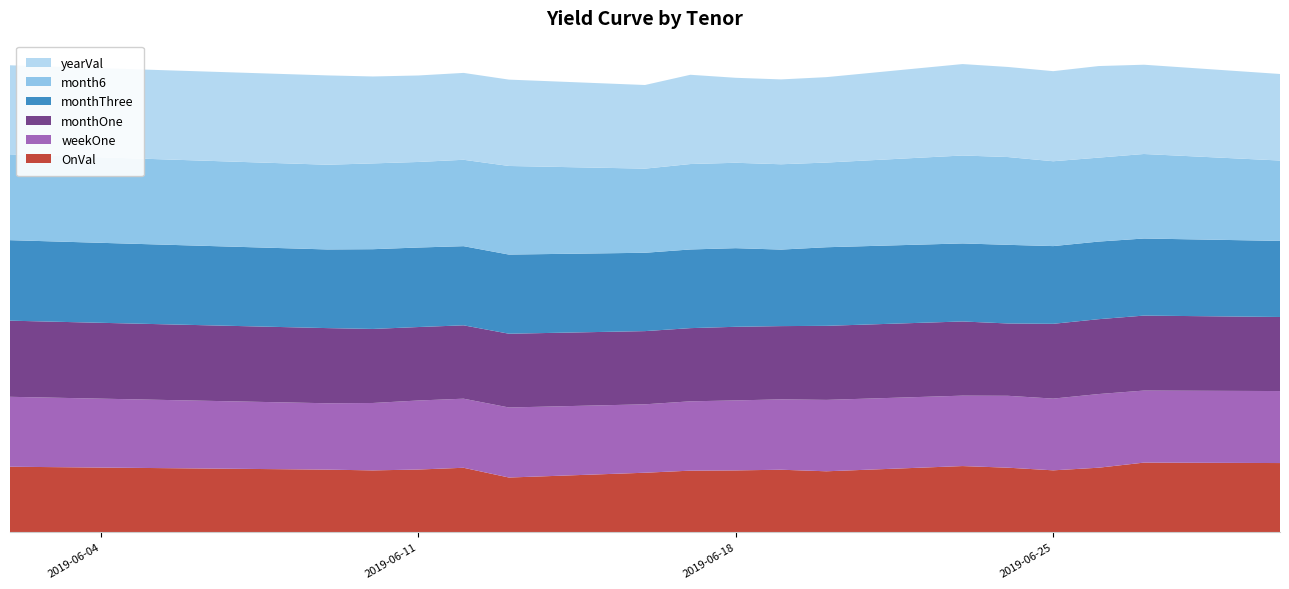

Reading left to right, what are all the values shown in this chart?

OnVal: 2.2	2.1	2.1	2.1	2.2	1.8	2.0	2.1	2.1	2.1	2.1	2.2	2.2	2.1	2.2	2.4	2.3
weekOne: 2.4	2.2	2.3	2.3	2.3	2.4	2.3	2.4	2.4	2.4	2.4	2.4	2.4	2.4	2.5	2.4	2.4
monthOne: 2.6	2.5	2.5	2.5	2.5	2.5	2.5	2.5	2.5	2.5	2.5	2.5	2.5	2.5	2.5	2.5	2.5
monthThree: 2.7	2.7	2.7	2.7	2.7	2.7	2.7	2.7	2.7	2.6	2.7	2.6	2.7	2.6	2.6	2.6	2.6
month6: 2.9	2.9	2.9	2.9	2.9	3.0	2.9	2.9	2.9	2.9	2.9	3.0	3.0	2.9	2.8	2.9	2.7
yearVal: 3.0	3.0	2.9	2.9	2.9	2.9	2.8	3.0	2.9	2.9	2.9	3.1	3.1	3.1	3.1	3.0	2.9